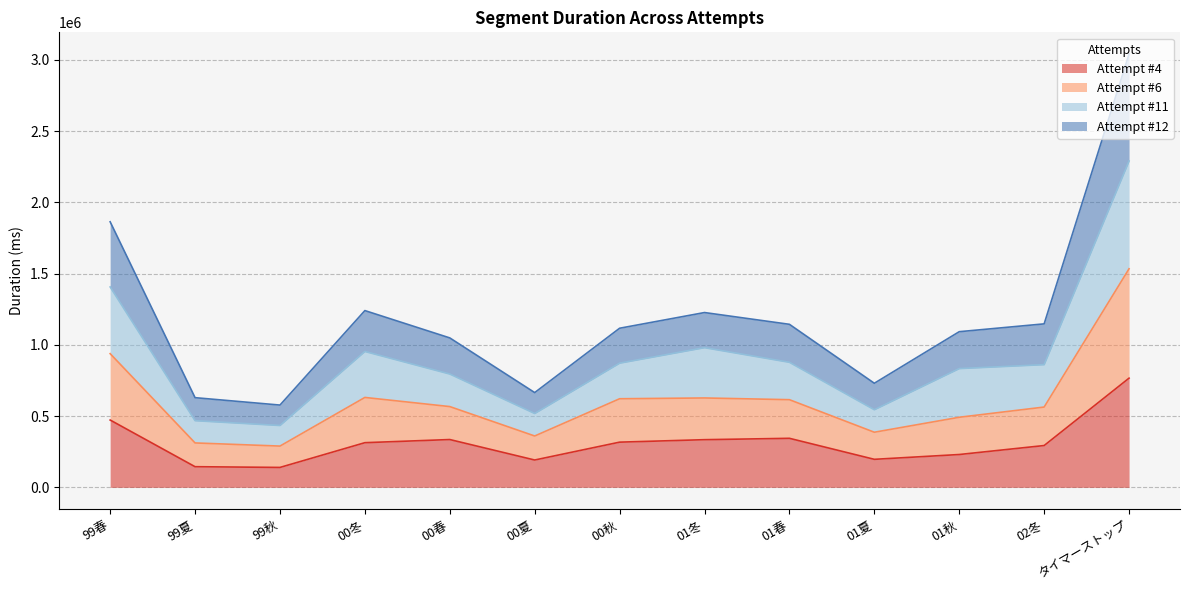

What position from the right is 99春?

13